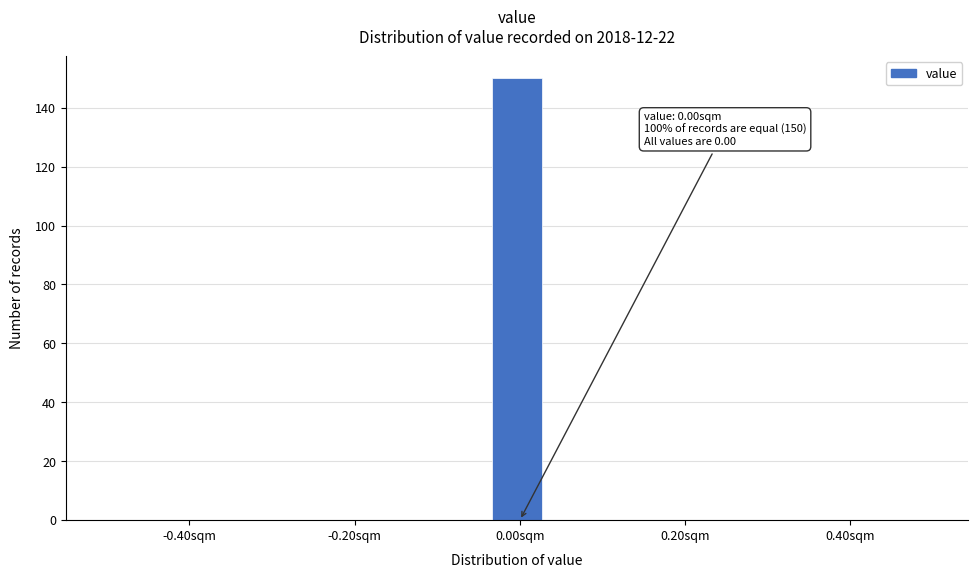

Around what value on the x-axis is the tallest bar? Give the approximate position of its centre, as read against the axis.

0.00